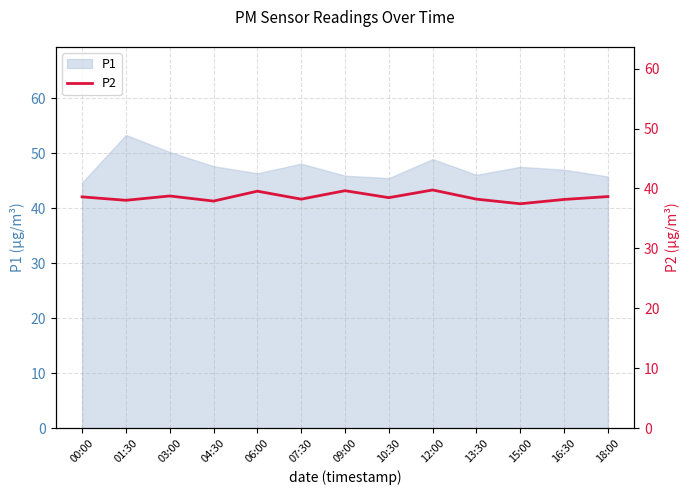

At which label does P1 reach its peak?

01:30